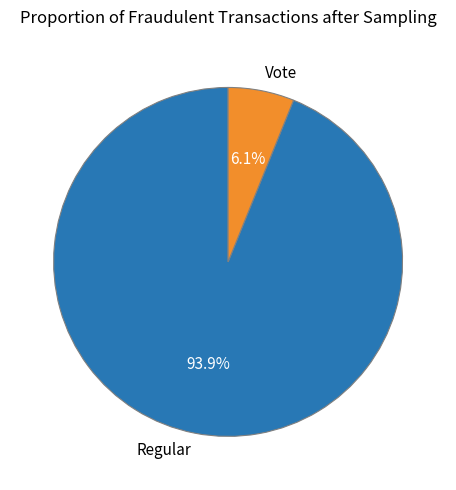

Is the sum of Vote and Regular greater than half?

Yes